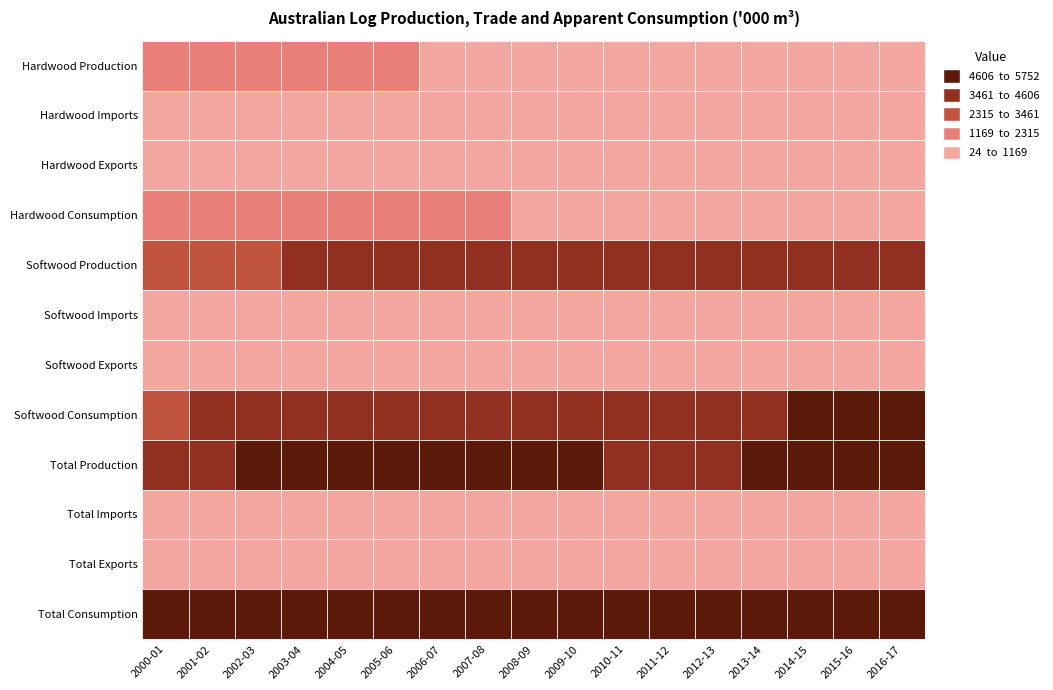

True or false: Softwood Imports has a value of 307.2 at 2003-04.

False